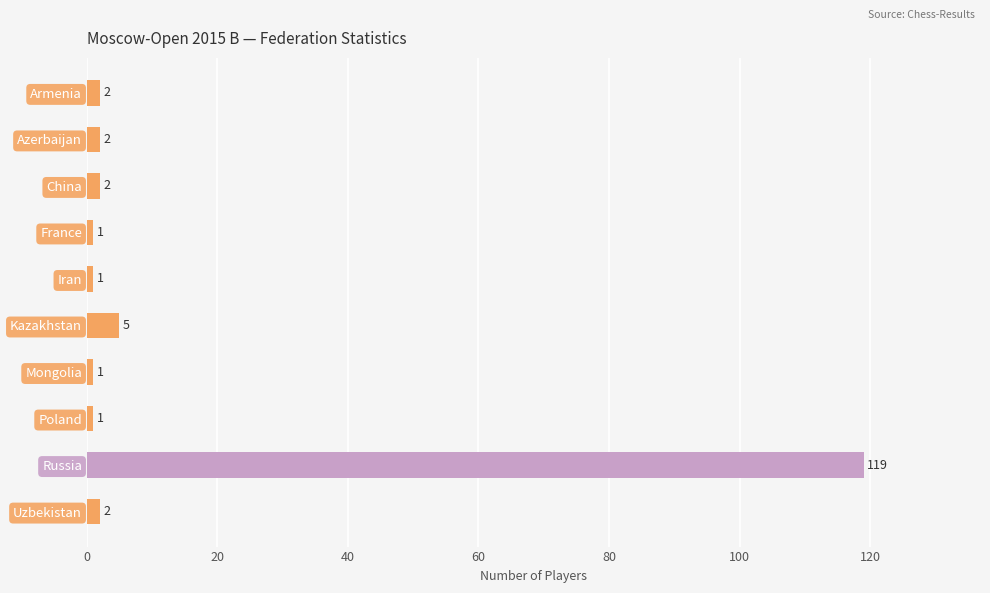

At which label is the value closest to 60?

Kazakhstan